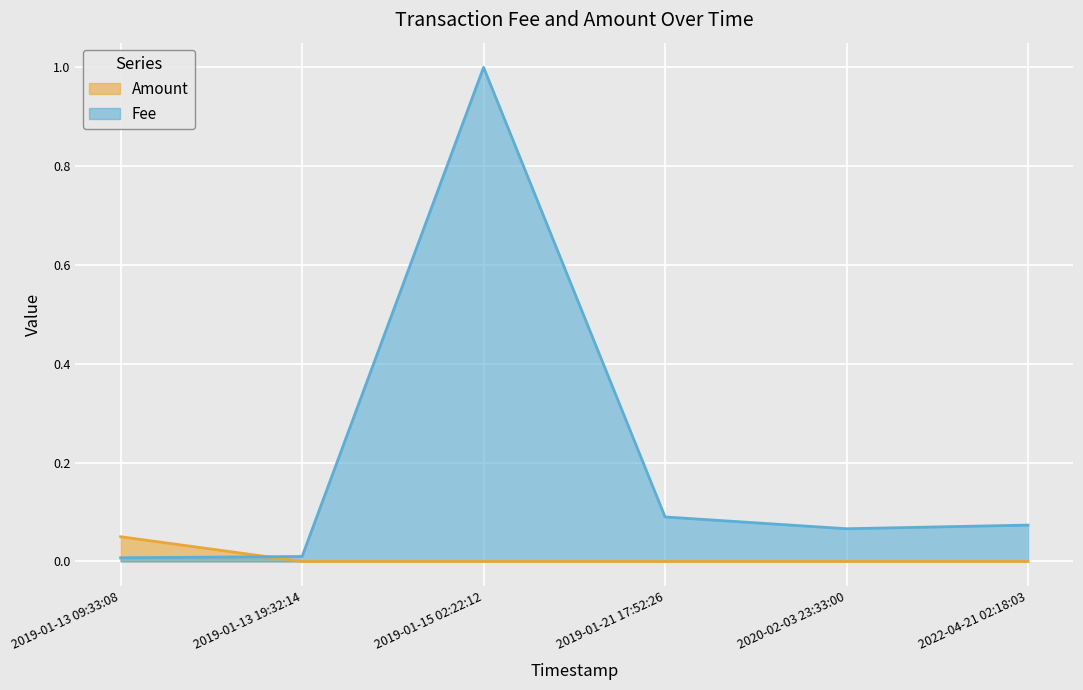

At which label is Fee closest to 0?

2019-01-13 09:33:08